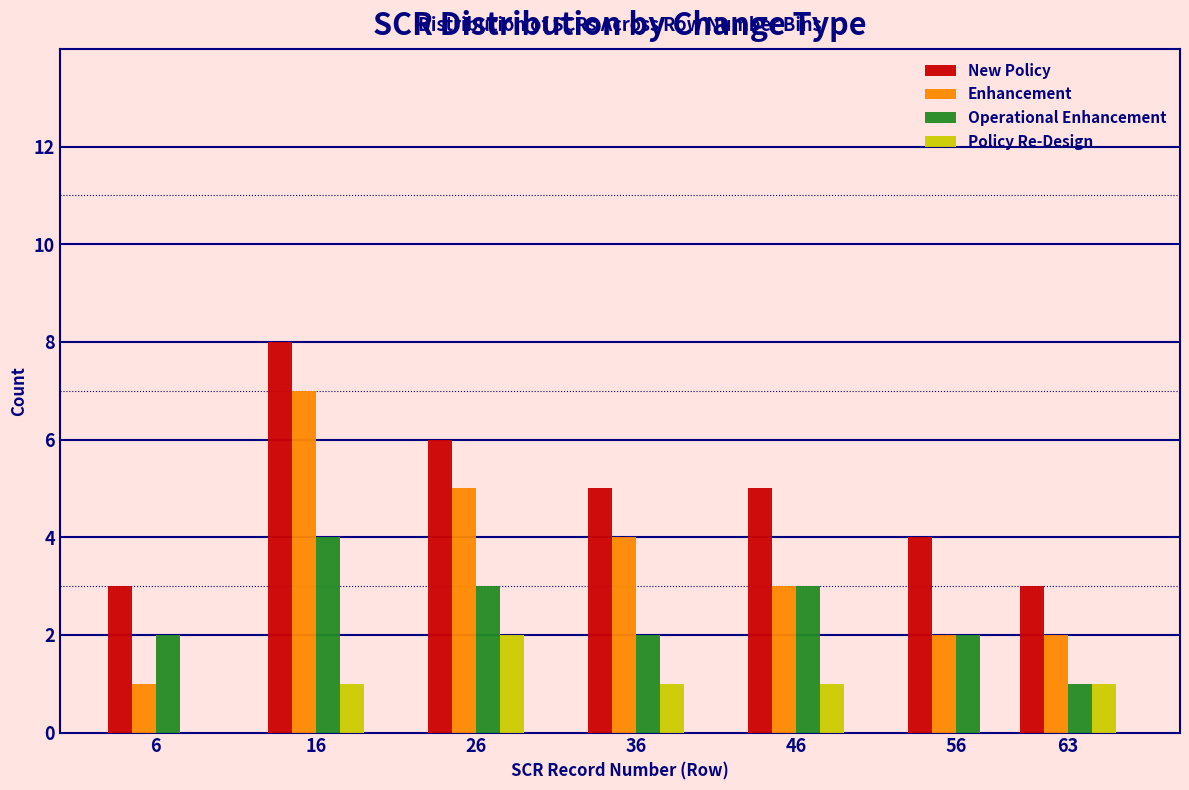

Reading right to left, extract all data points from this chart.

New Policy: 63=3	56=4	46=5	36=5	26=6	16=8	6=3
Enhancement: 63=2	56=2	46=3	36=4	26=5	16=7	6=1
Operational Enhancement: 63=1	56=2	46=3	36=2	26=3	16=4	6=2
Policy Re-Design: 63=1	56=0	46=1	36=1	26=2	16=1	6=0